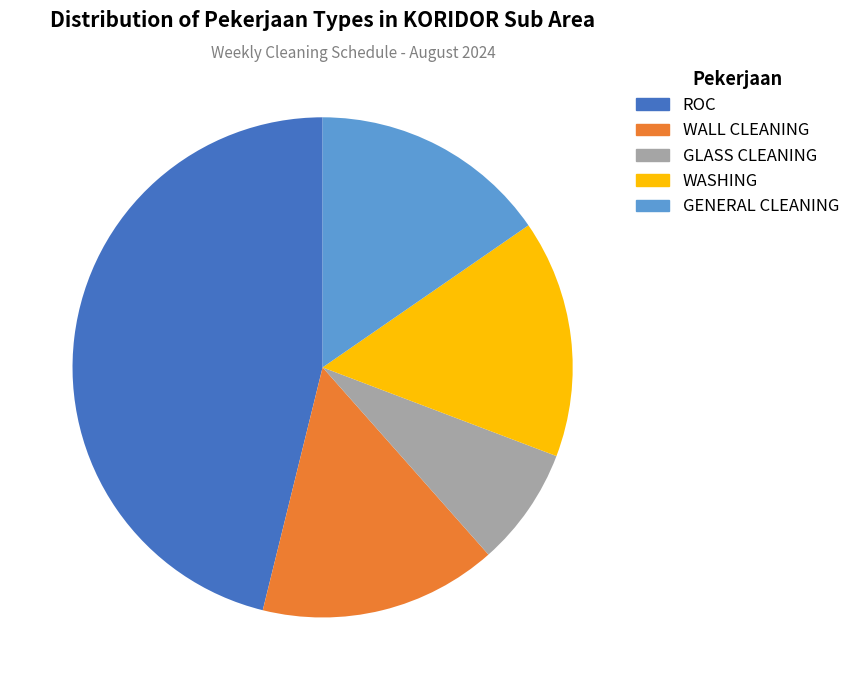

Which category has the biggest portion of the pie?

ROC